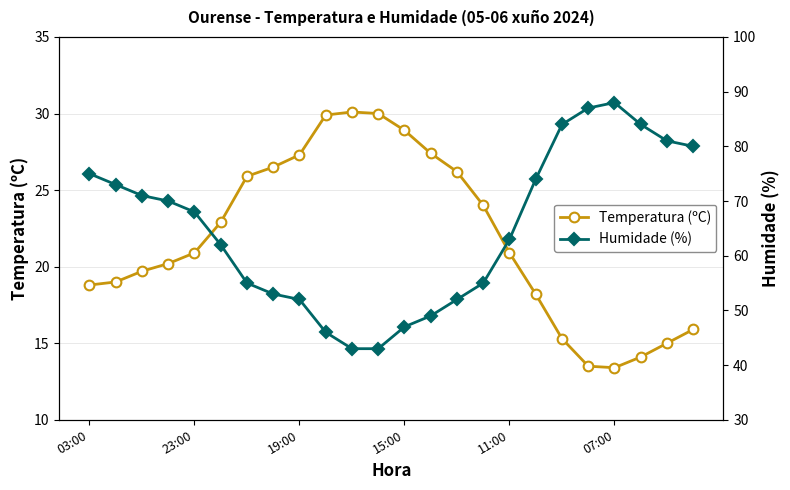

Is it true that Temperatura (ºC) equals 28.9 at 15:00?

True